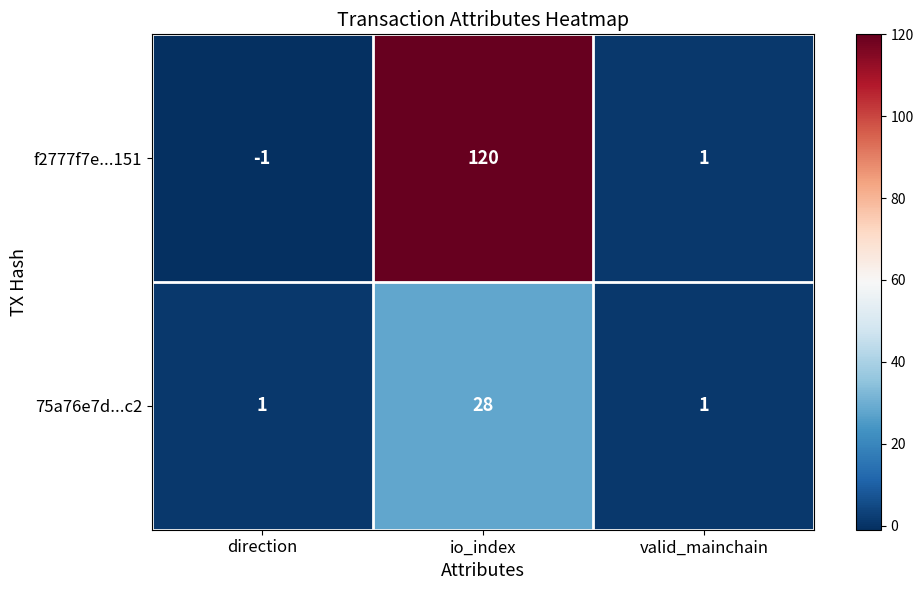

How many data points does each series have?

3